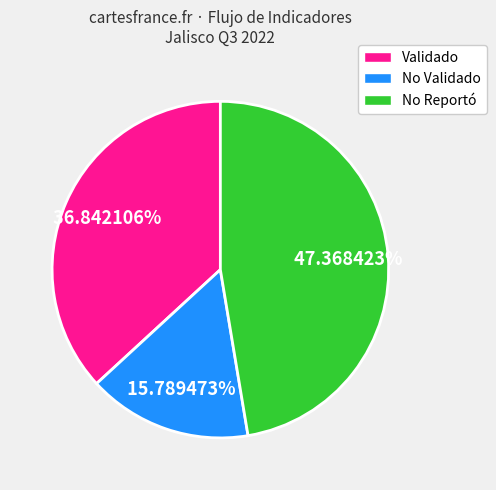

Count the number of slices in the pie.

3